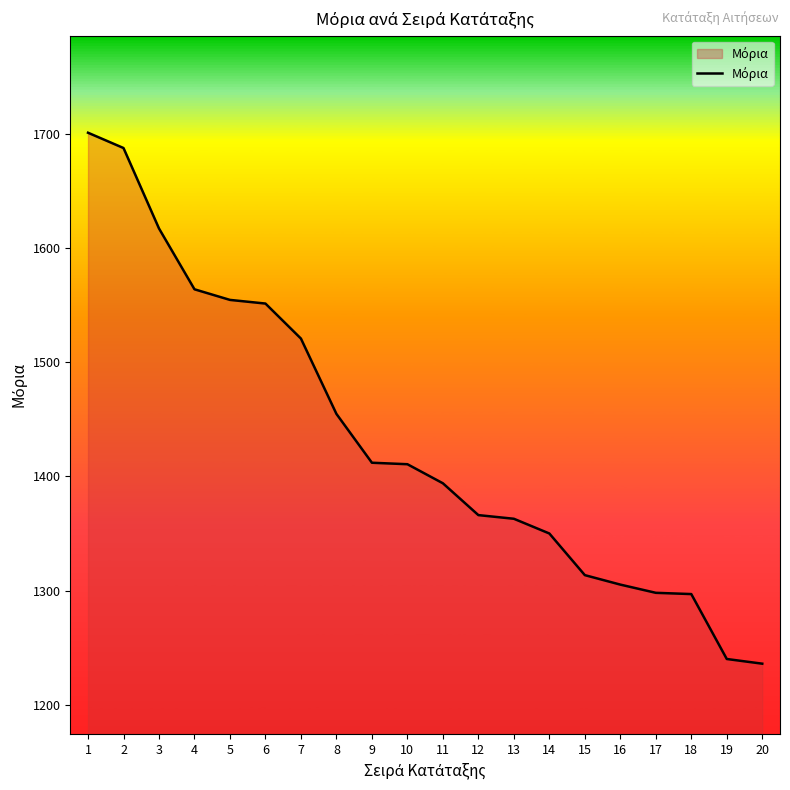

The value at 18 is 1296.9. True or false?

True